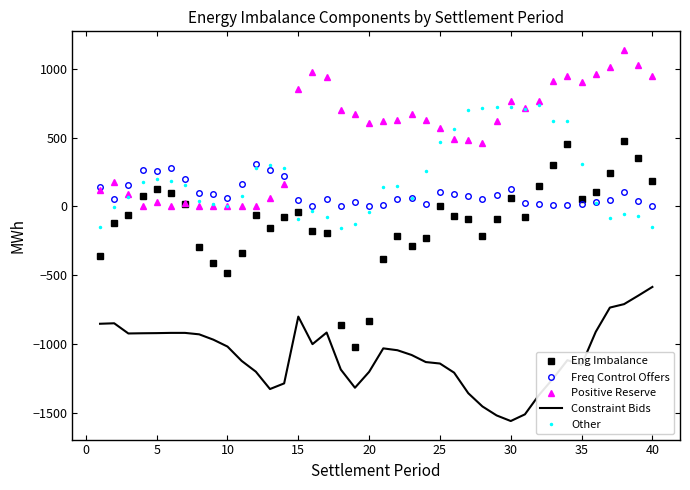

At how many categories does at least one series exceed 447?

26